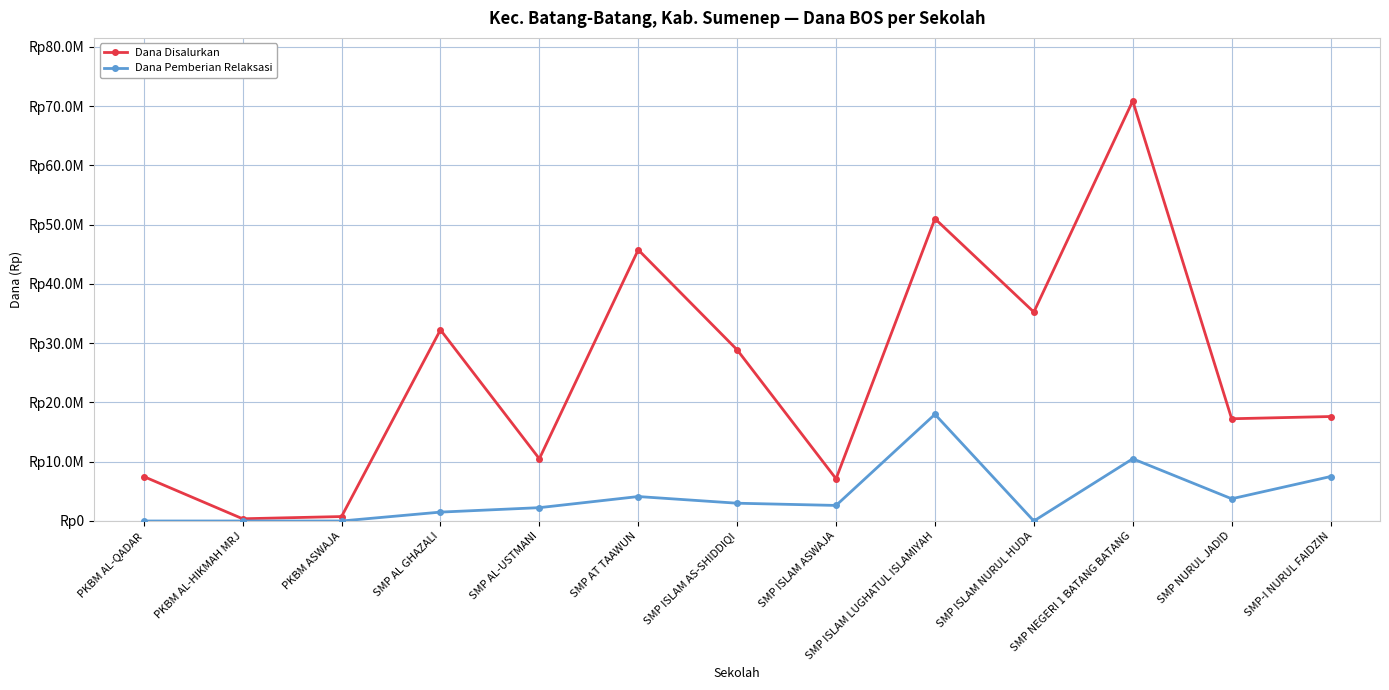

Which category has the highest value in the Dana Disalurkan series?

SMP NEGERI 1 BATANG BATANG